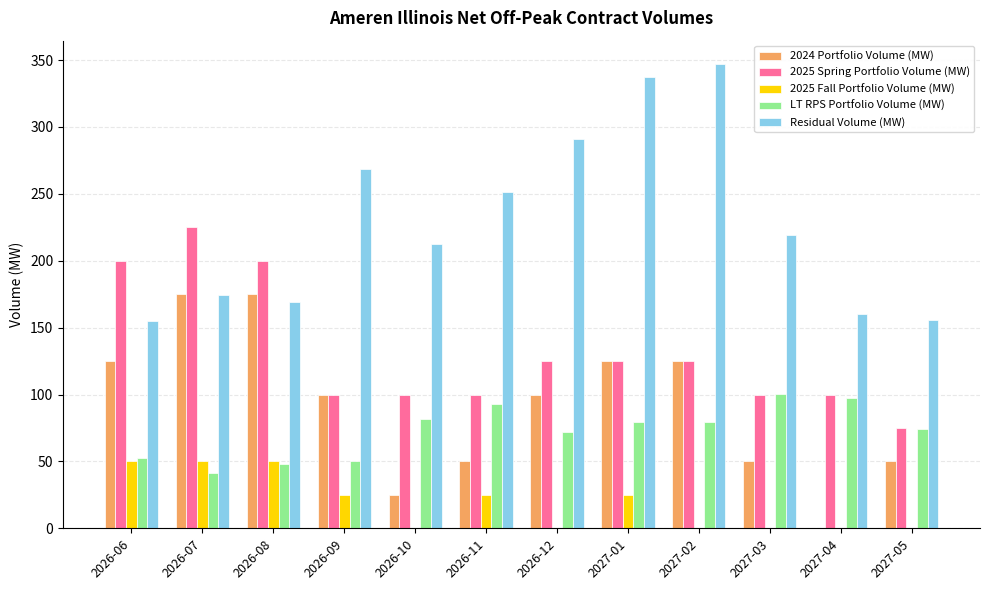

Which series has the largest total across all categories?

Residual Volume (MW)